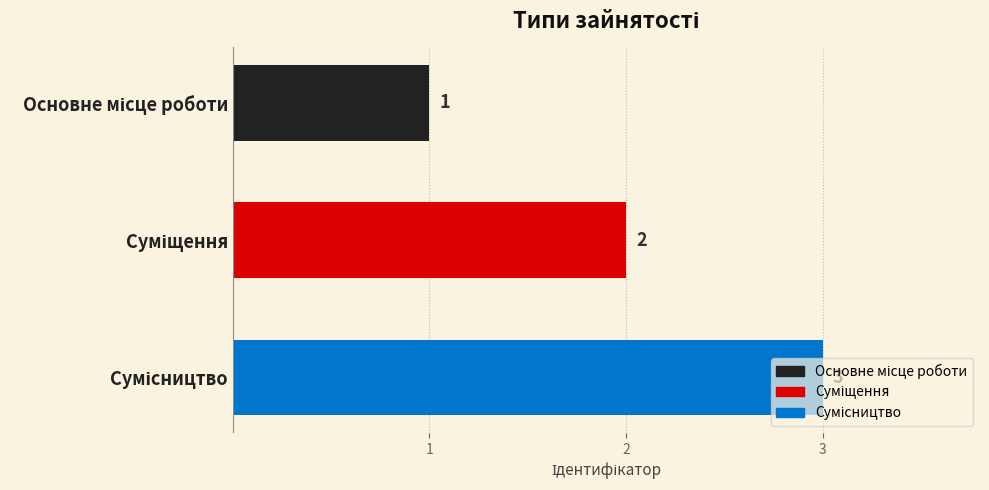

How many bars are there in total?

3